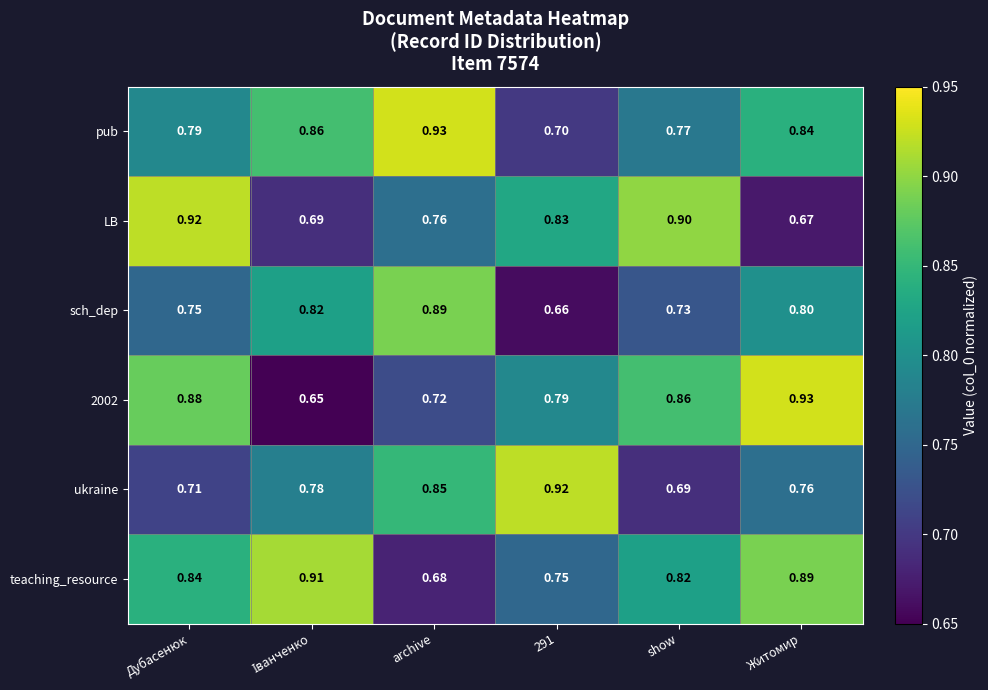

At which label is LB closest to 0?

Житомир